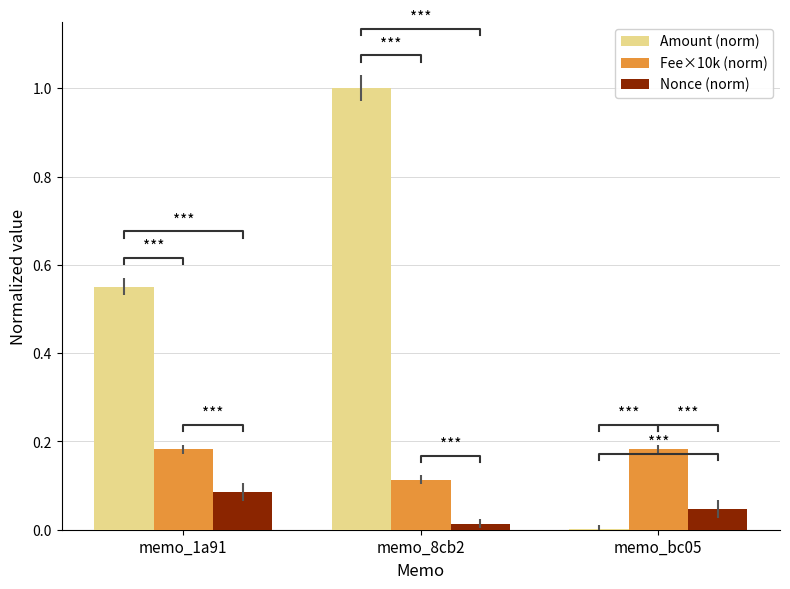

At memo_bc05, list the series in order from largest to smallest.

Fee×10k (norm), Nonce (norm), Amount (norm)